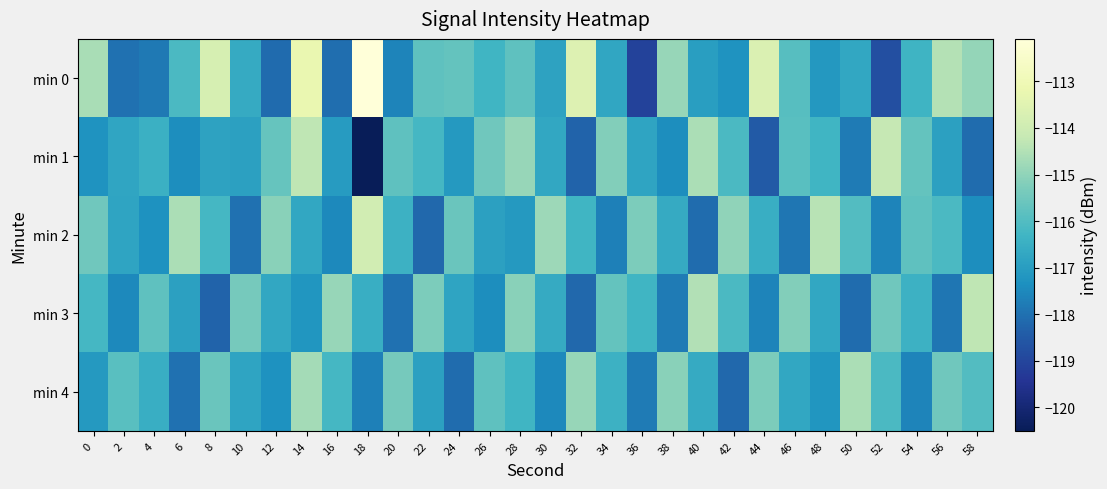

What is the minimum value shown in the chart?

-120.5